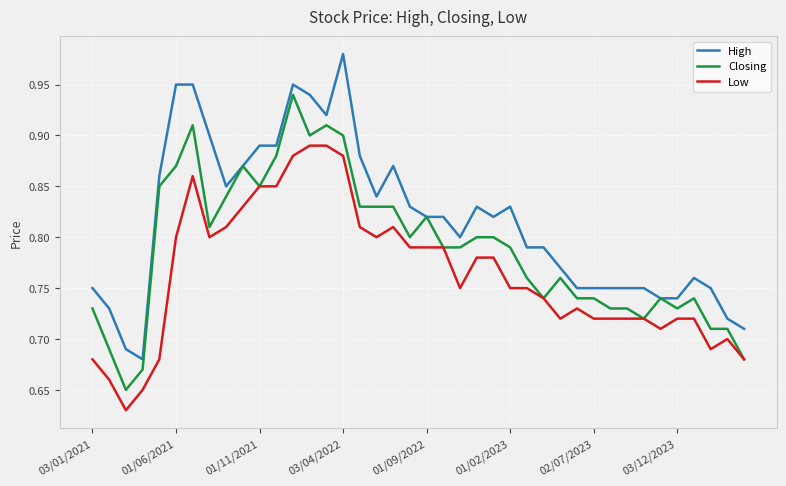

True or false: Low has more than 0 interior local peaks.

True